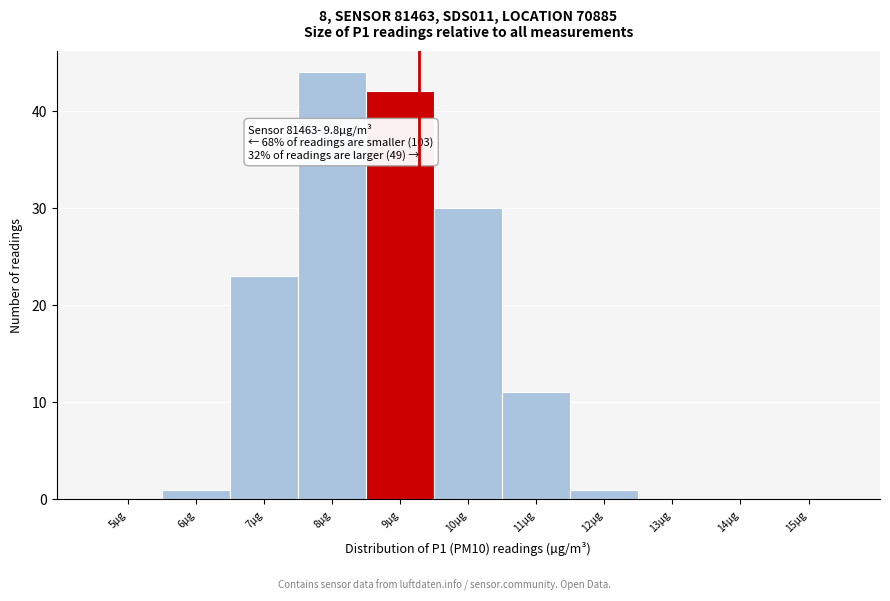

Reading right to left, what are all the values shown in this chart?

15µg=0	14µg=0	13µg=0	12µg=1	11µg=11	10µg=30	9µg=42	8µg=44	7µg=23	6µg=1	5µg=0